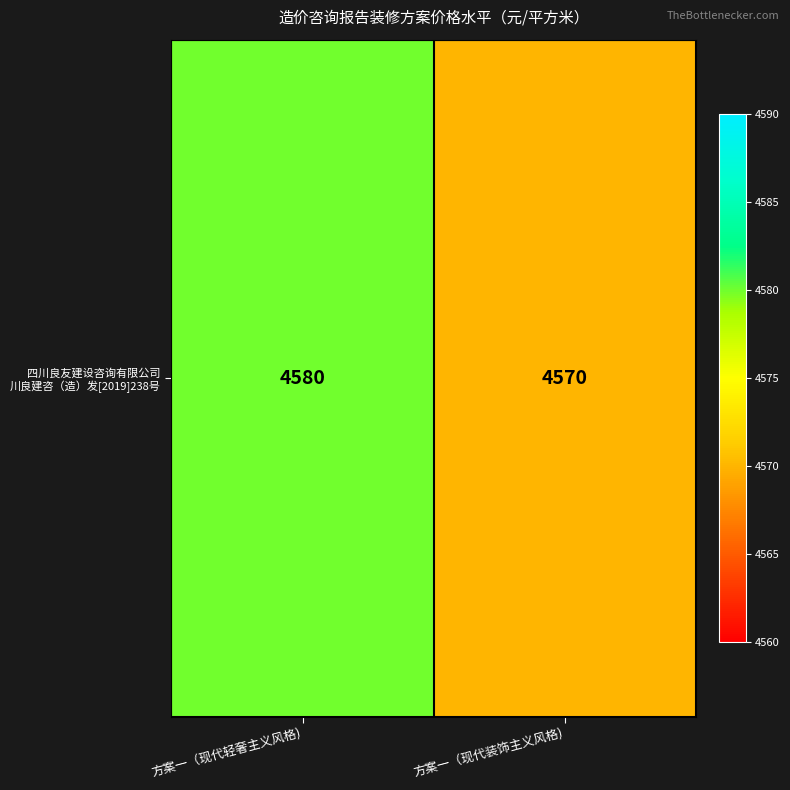

Reading left to right, transcribe all the data shown in this chart.

4580	4570